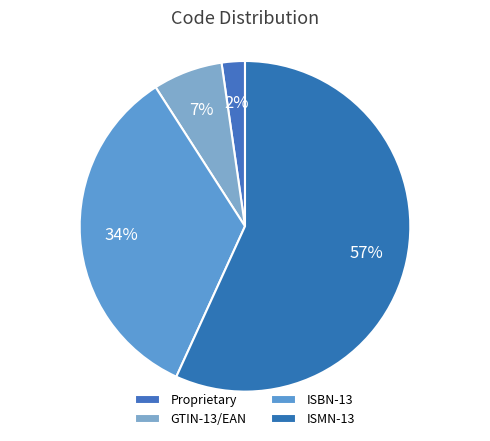

How many segments does this pie chart have?

4